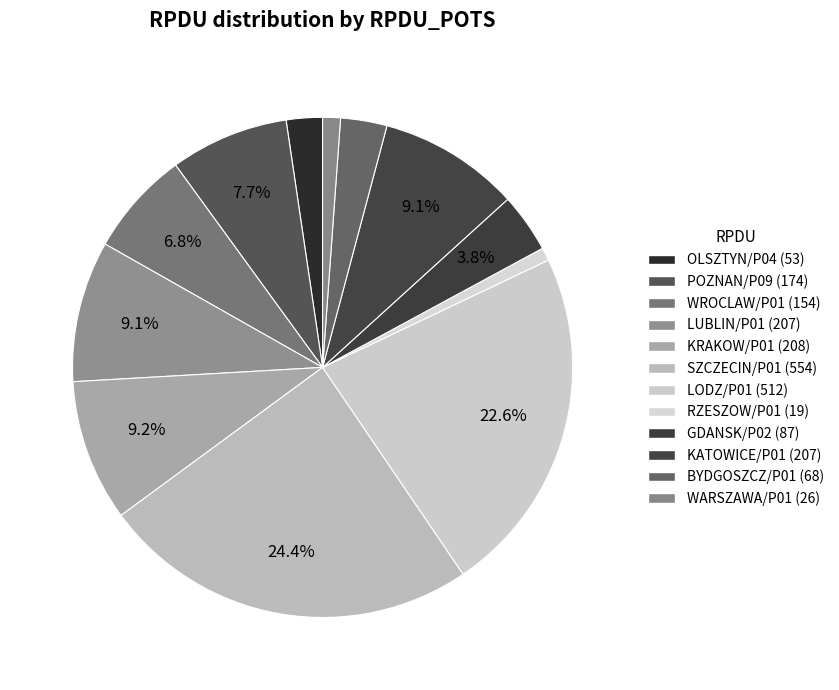

Does GDANSK/P02 account for over 50% of the chart?

No